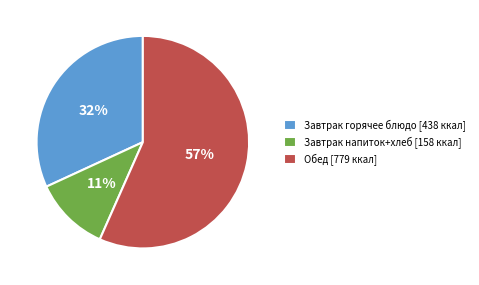

Count the number of slices in the pie.

3